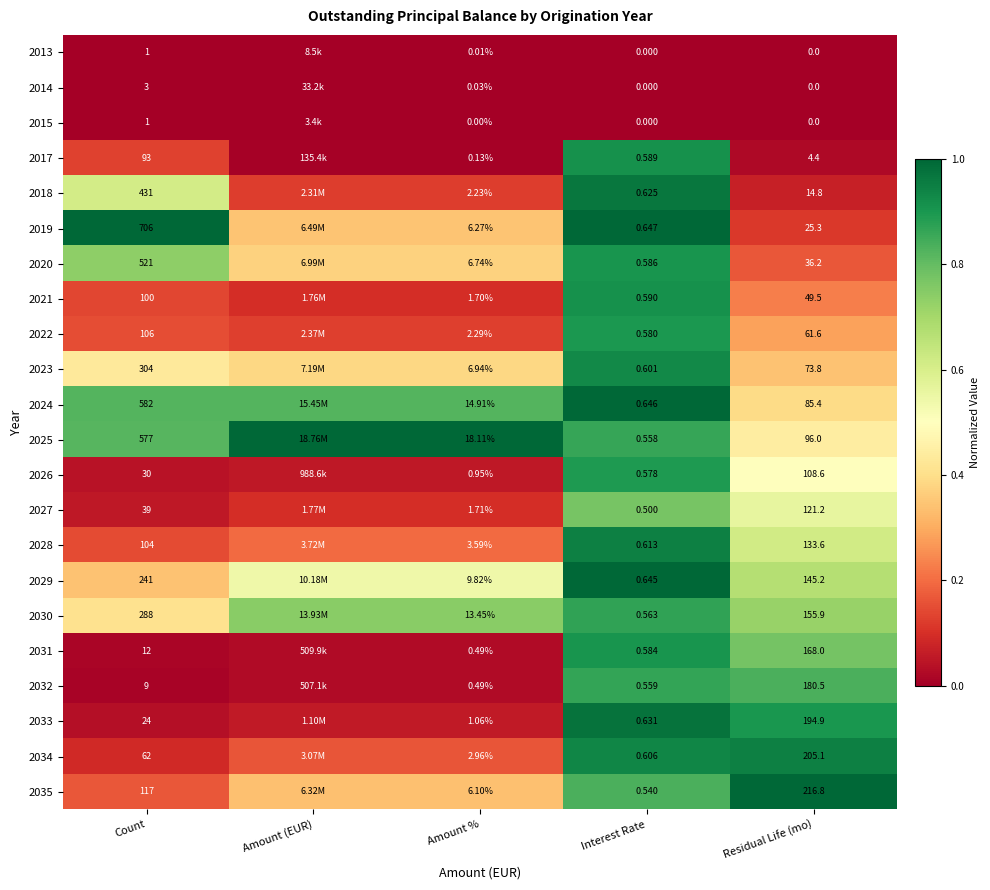

Is the value of 2022 at Interest Rate greater than the value of 2032 at Amount %?

Yes